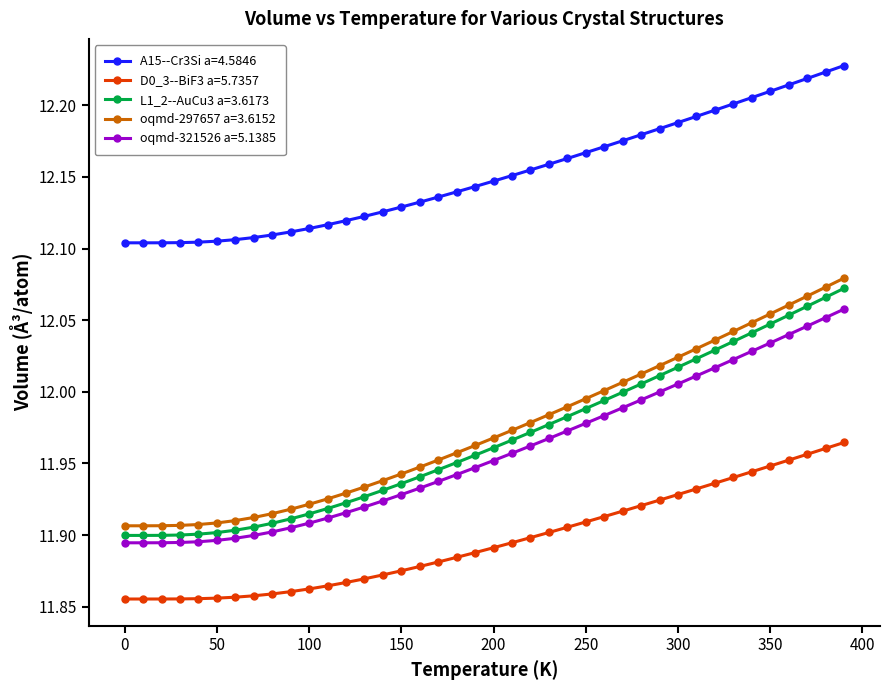

Is this an area chart (filled region under the line)?

No